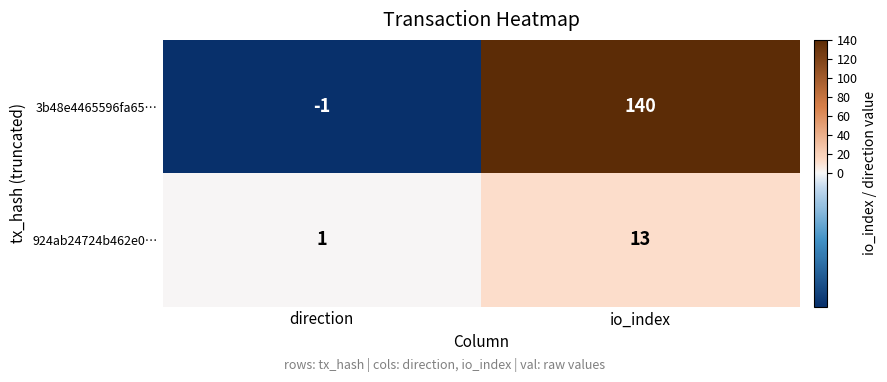

List the series in order of their overall mean, lowest first.

924ab24724b462e0…, 3b48e4465596fa65…